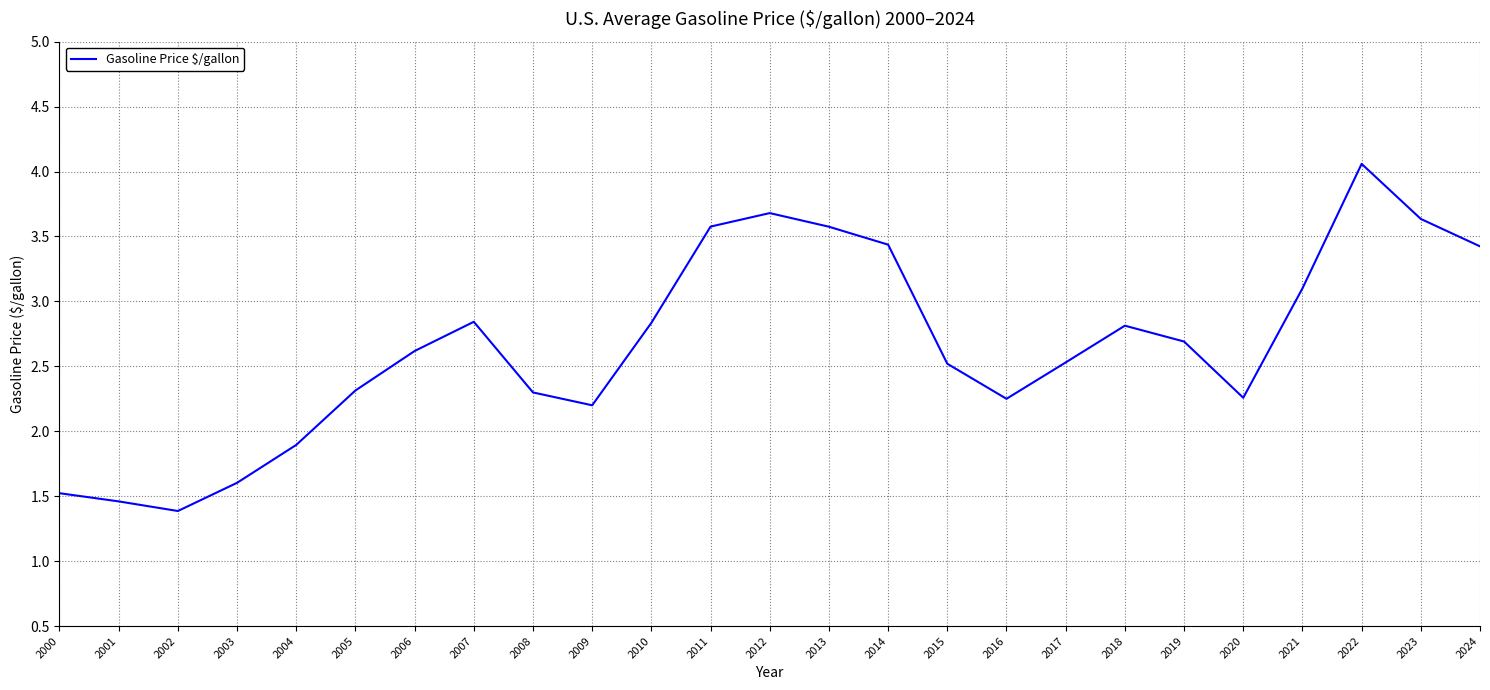

At which category does the data reach its first local peak?

2007